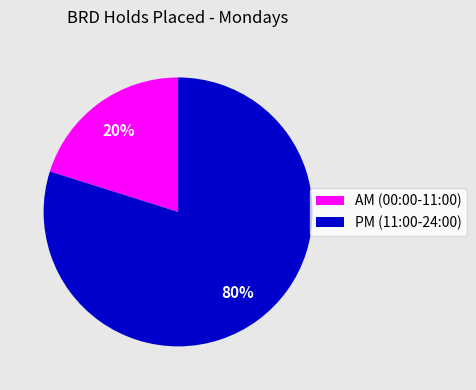

Does any single category account for the majority?

Yes